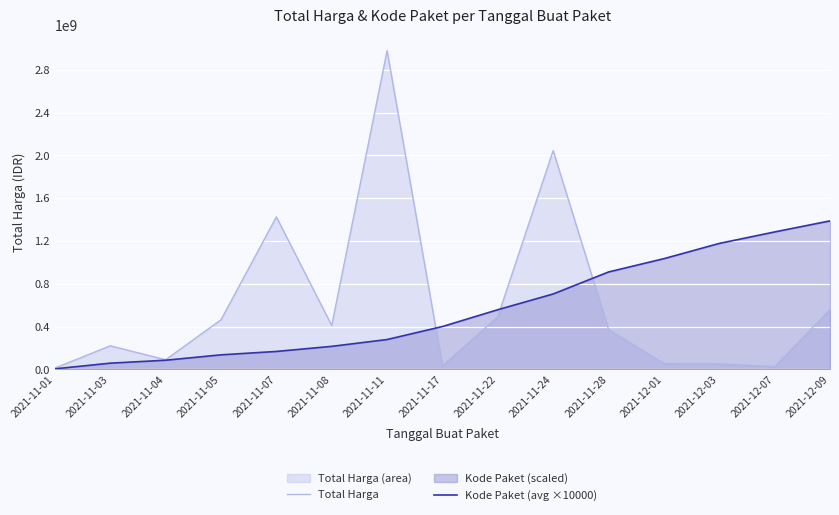

How many lines are shown in the chart?

2